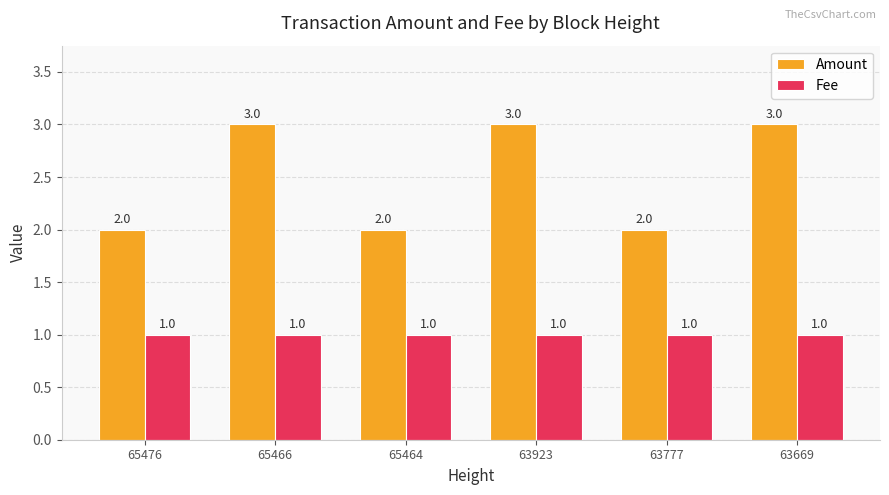

Reading left to right, transcribe all the data shown in this chart.

Amount: 65476=2	65466=3	65464=2	63923=3	63777=2	63669=3
Fee: 65476=1	65466=1	65464=1	63923=1	63777=1	63669=1